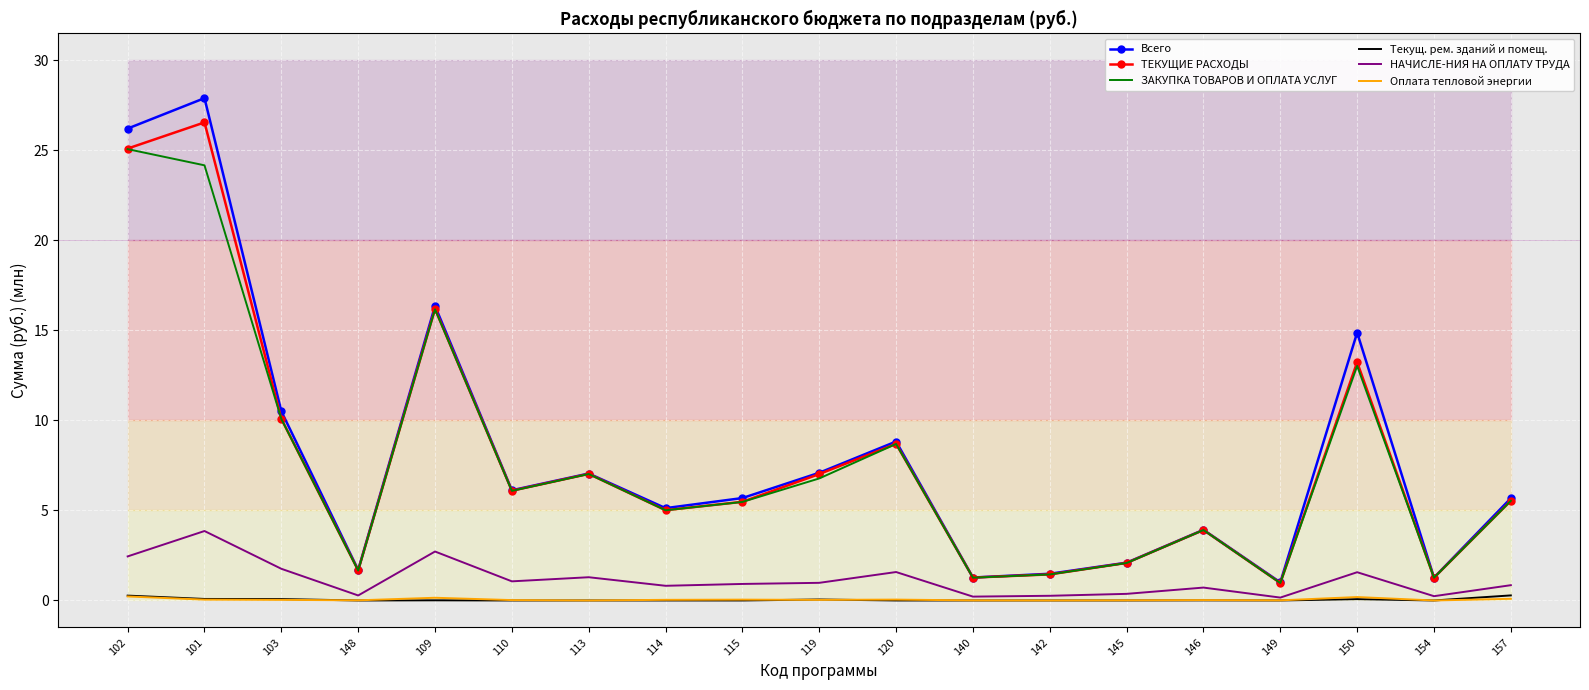

Reading left to right, transcribe all the data shown in this chart.

Всего: 102=26.2	101=27.9	103=10.5	148=1.7	109=16.4	110=6.1	113=7.1	114=5.1	115=5.7	119=7.1	120=8.8	140=1.3	142=1.5	145=2.1	146=3.9	149=1.0	150=14.9	154=1.3	157=5.7
ТЕКУЩИЕ РАСХОДЫ: 102=25.1	101=26.6	103=10.1	148=1.7	109=16.2	110=6.1	113=7.0	114=5.0	115=5.5	119=7.0	120=8.7	140=1.3	142=1.4	145=2.1	146=3.9	149=1.0	150=13.2	154=1.3	157=5.5
ЗАКУПКА ТОВАРОВ И ОПЛАТА УСЛУГ: 102=25.1	101=24.2	103=10.1	148=1.7	109=16.2	110=6.1	113=7.0	114=5.0	115=5.5	119=6.8	120=8.7	140=1.3	142=1.4	145=2.1	146=3.9	149=1.0	150=13.0	154=1.3	157=5.5
Текущ. рем. зданий и помещ.: 102=0.3	101=0.1	103=0.1	148=0.0	109=0.0	110=0.0	113=0.0	114=0.0	115=0.0	119=0.1	120=0.0	140=0.0	142=0.0	145=0.0	146=0.0	149=0.0	150=0.1	154=0.0	157=0.3
НАЧИСЛЕ-НИЯ НА ОПЛАТУ ТРУДА: 102=2.4	101=3.9	103=1.8	148=0.3	109=2.7	110=1.1	113=1.3	114=0.8	115=0.9	119=1.0	120=1.6	140=0.2	142=0.3	145=0.4	146=0.7	149=0.2	150=1.6	154=0.2	157=0.8
Оплата тепловой энергии: 102=0.2	101=0.0	103=0.0	148=0.0	109=0.2	110=0.0	113=0.0	114=0.0	115=0.0	119=0.0	120=0.0	140=0.0	142=0.0	145=0.0	146=0.0	149=0.0	150=0.2	154=0.0	157=0.1